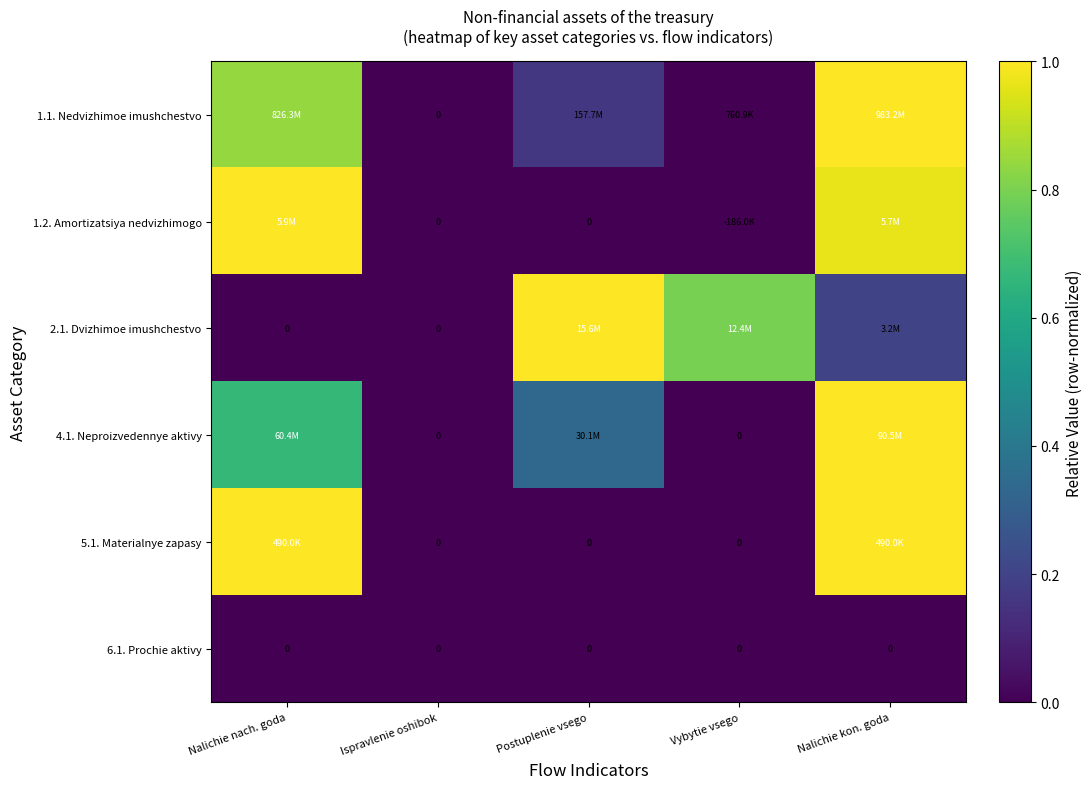

What is the difference between the 5.1. Materialnye zapasy values at Nalichie kon. goda and Postuplenie vsego?

1.0